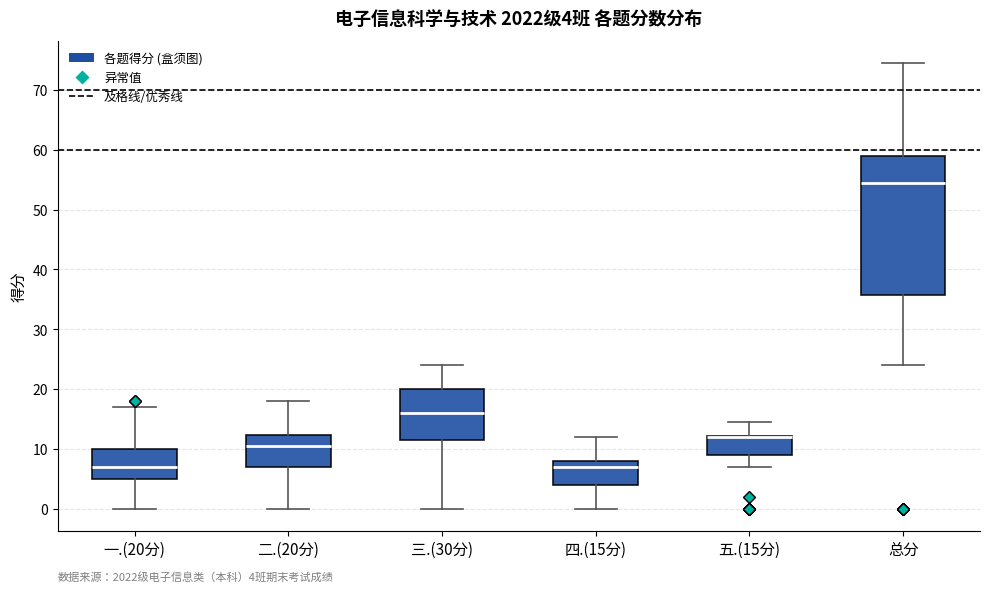

Comparing the boxes themselves (not the whiskers), which one is the tallest?

总分